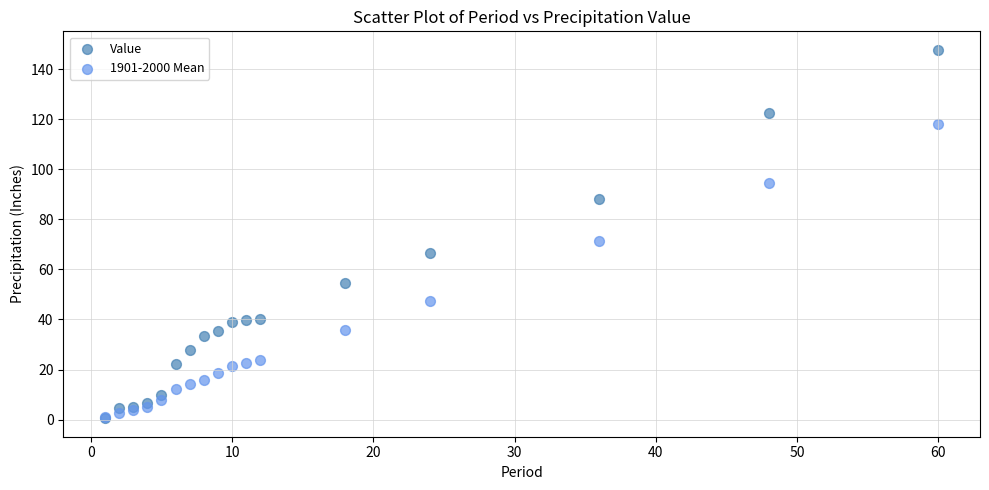

Across all series, what Y value is closest to 74?

71.1